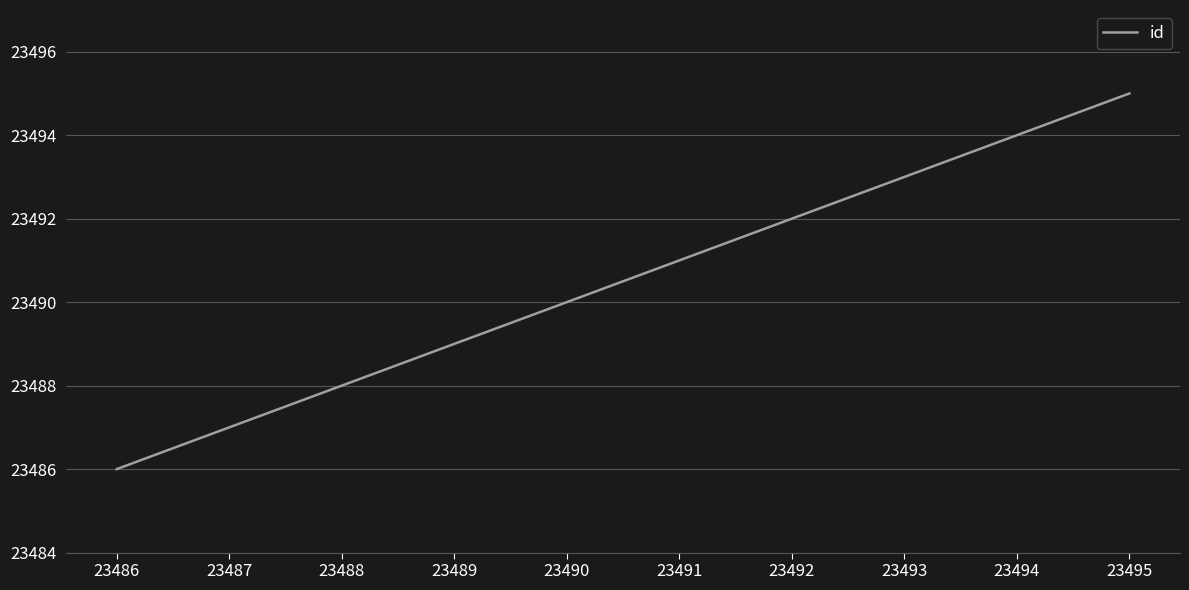

The value at 23492 is 34345. True or false?

False